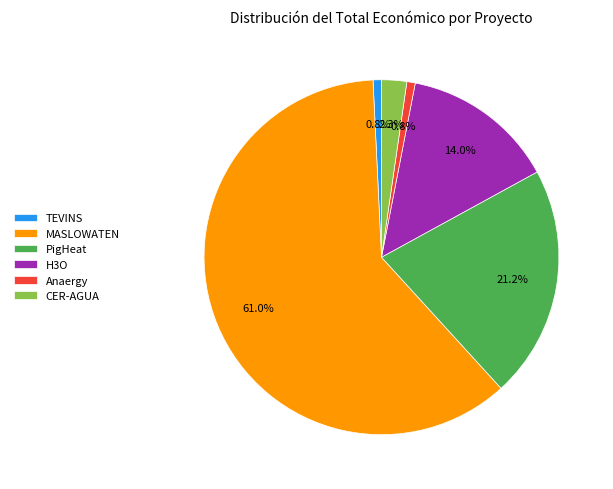

Which category accounts for the majority?

MASLOWATEN